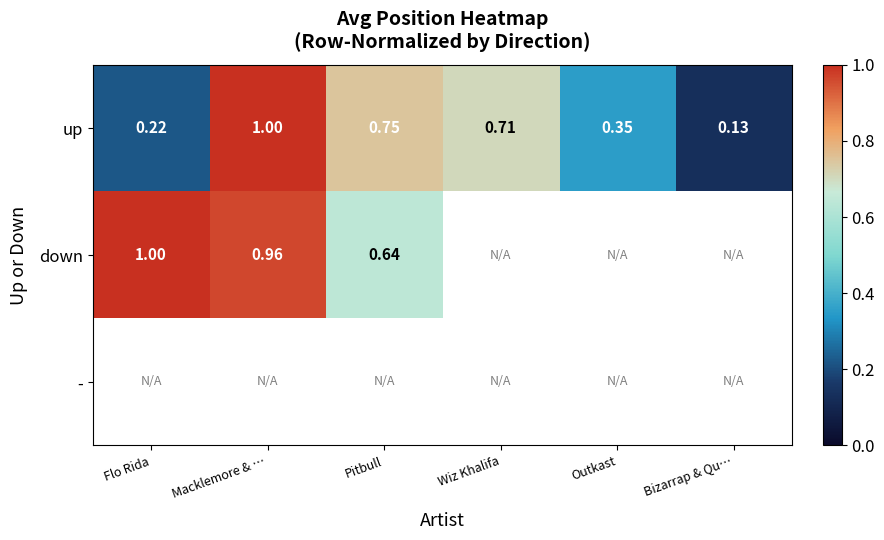

At which label is up closest to 0?

Bizarrap & Qu…